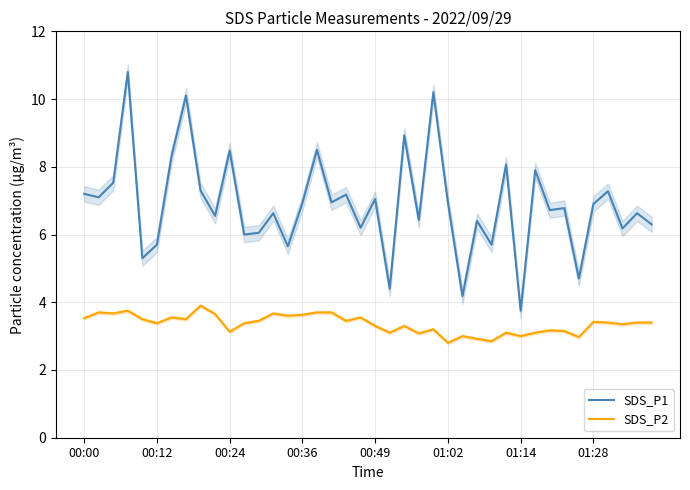

What is the minimum value for SDS_P2?

2.8